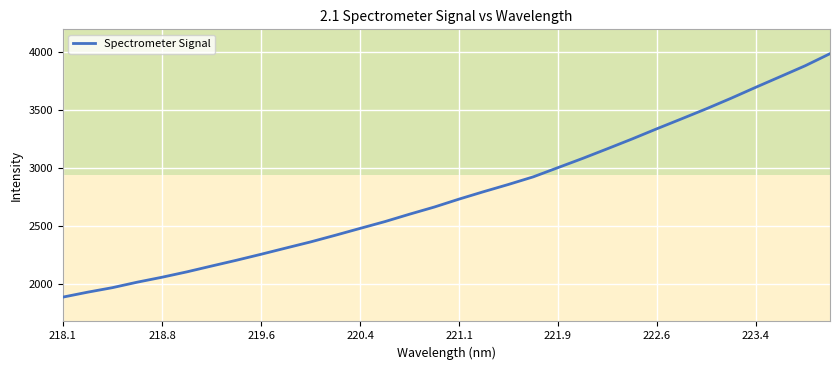

What is the average value?

2779.0